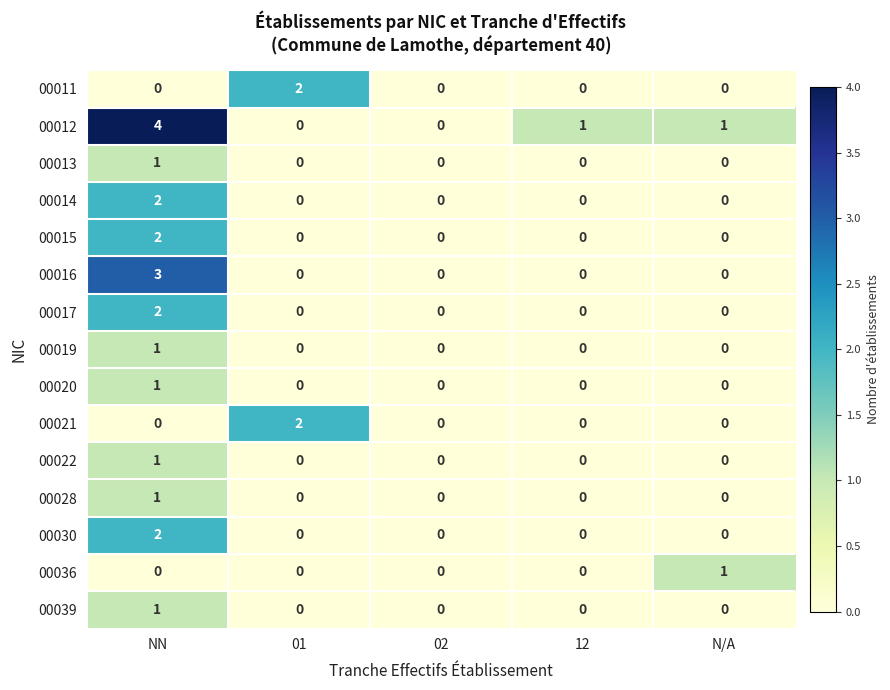

The 00019 series shows -1 at 12. True or false?

False